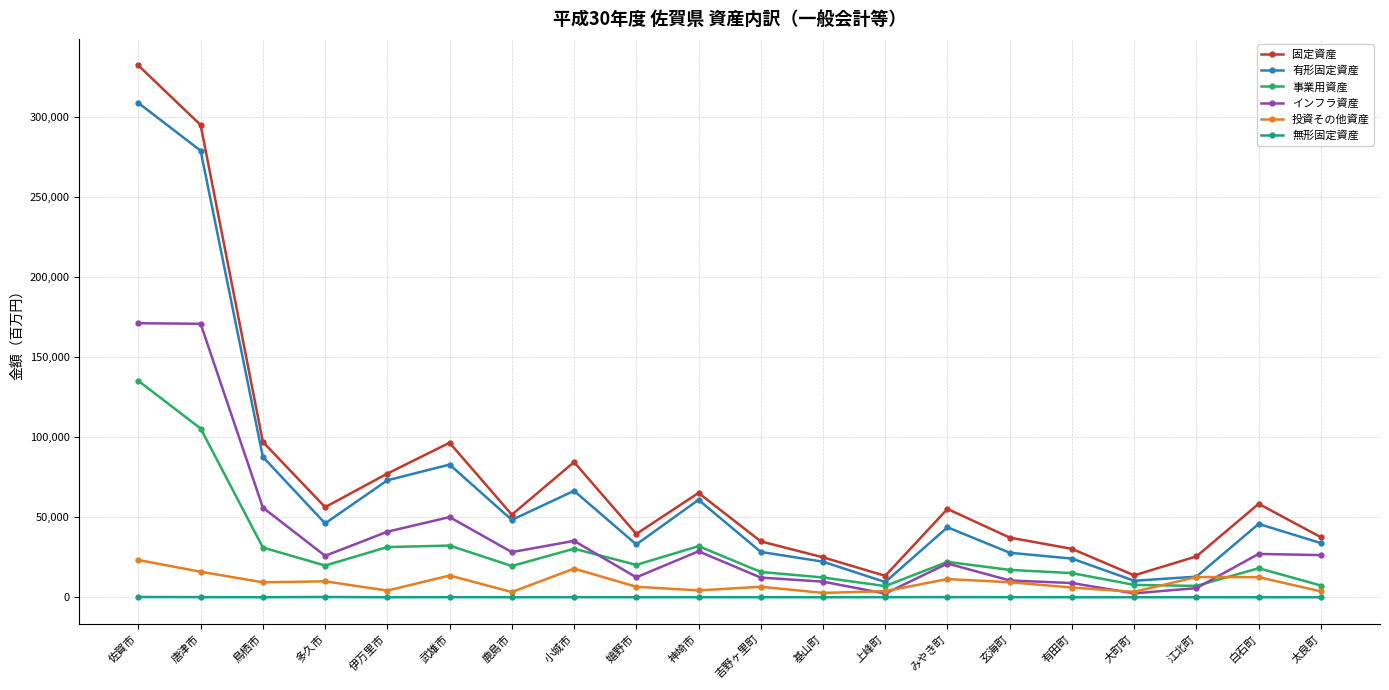

What is the maximum value for インフラ資産?

171112